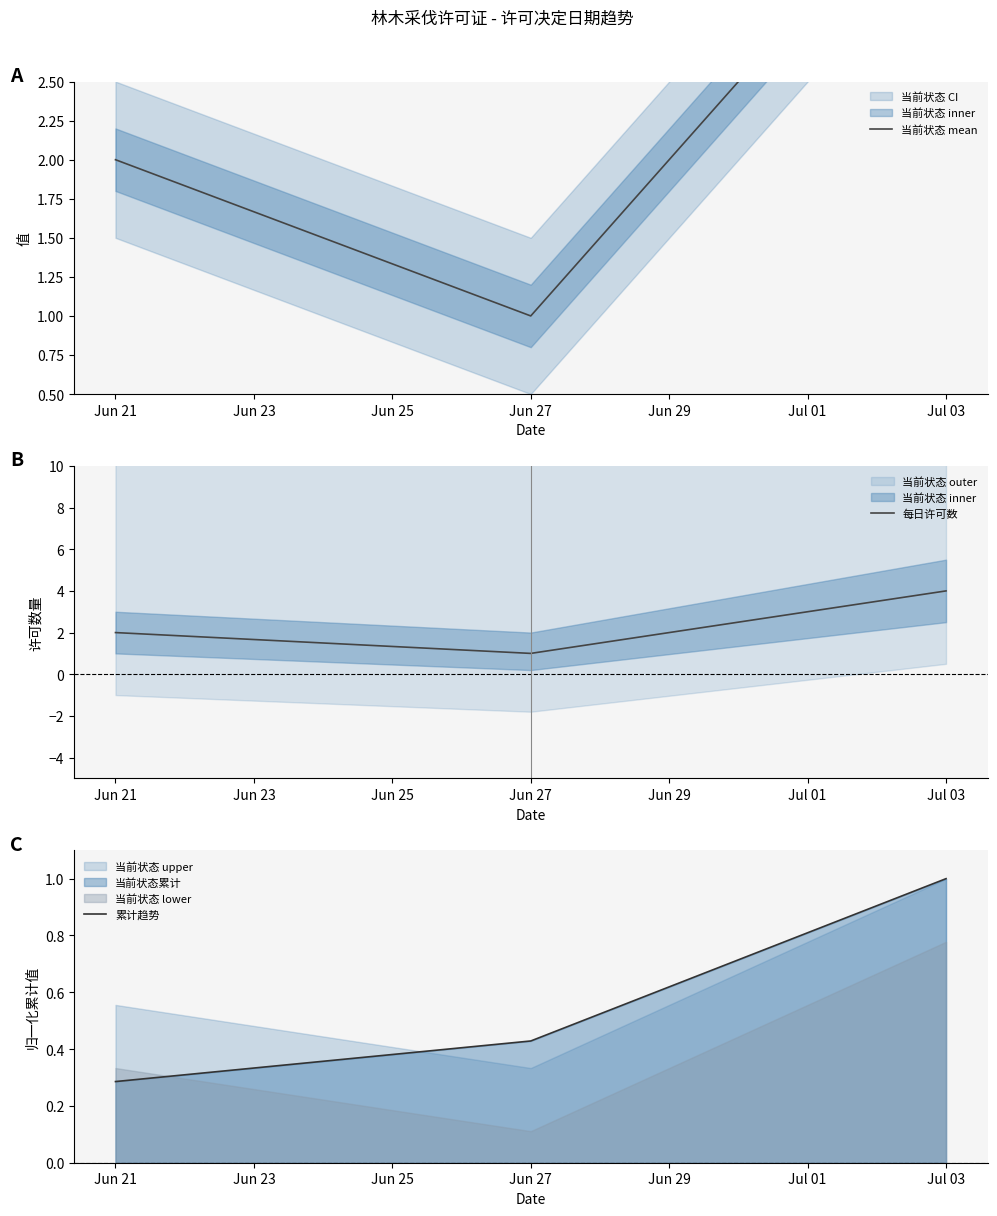

Which category has the highest value in the 每日许可数 series?

Jul 03